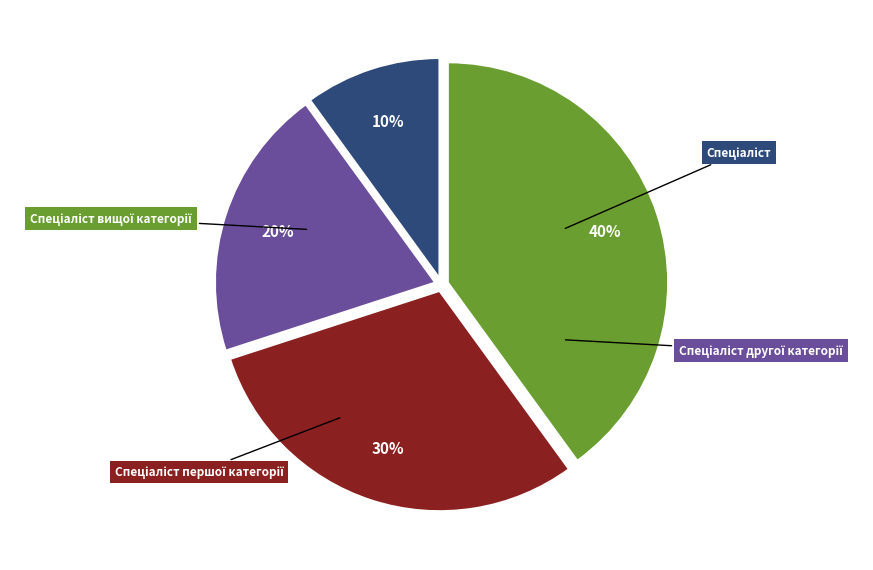

Combined, what portion of the pie is Спеціаліст вищої категорії and Спеціаліст другої категорії?

60.0%